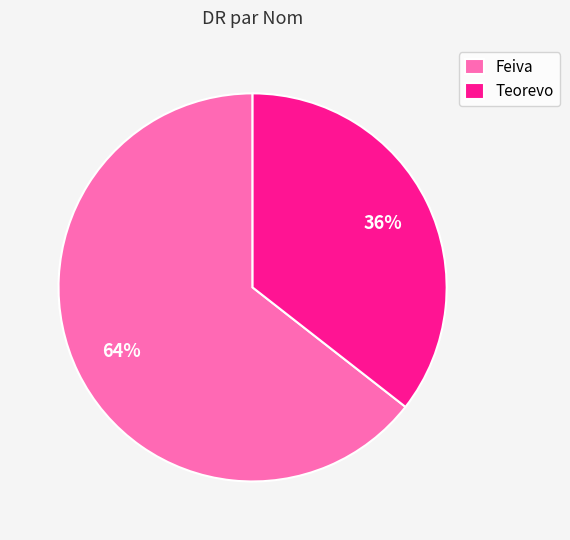

Rank the categories by value from lowest to highest.

Teorevo, Feiva